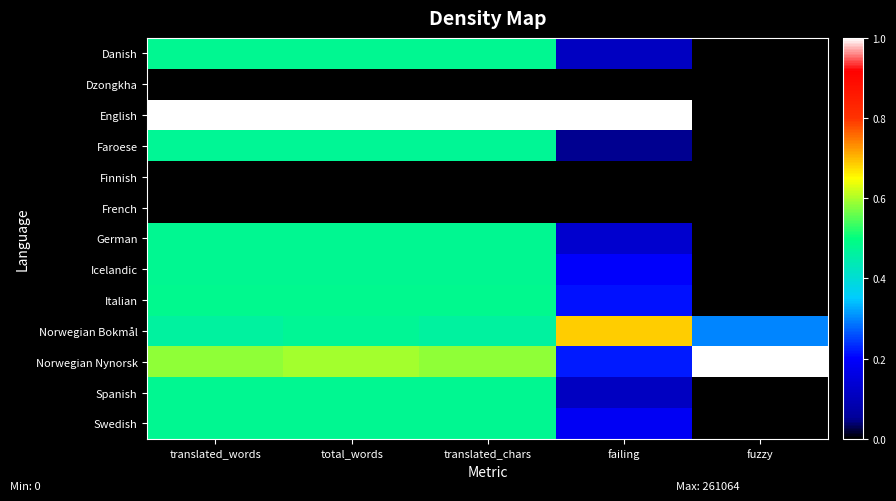

Reading right to left, transcribe all the data shown in this chart.

Danish: fuzzy=0.0	failing=0.1	translated_chars=0.5	total_words=0.5	translated_words=0.5
Dzongkha: fuzzy=0.0	failing=0.0	translated_chars=0.0	total_words=0.0	translated_words=0.0
English: fuzzy=0.0	failing=1.0	translated_chars=1.0	total_words=1.0	translated_words=1.0
Faroese: fuzzy=0.0	failing=0.0	translated_chars=0.5	total_words=0.5	translated_words=0.5
Finnish: fuzzy=0.0	failing=0.0	translated_chars=0.0	total_words=0.0	translated_words=0.0
French: fuzzy=0.0	failing=0.0	translated_chars=0.0	total_words=0.0	translated_words=0.0
German: fuzzy=0.0	failing=0.1	translated_chars=0.5	total_words=0.5	translated_words=0.5
Icelandic: fuzzy=0.0	failing=0.2	translated_chars=0.5	total_words=0.5	translated_words=0.5
Italian: fuzzy=0.0	failing=0.2	translated_chars=0.5	total_words=0.5	translated_words=0.5
Norwegian Bokmål: fuzzy=0.3	failing=0.7	translated_chars=0.5	total_words=0.5	translated_words=0.5
Norwegian Nynorsk: fuzzy=1.0	failing=0.2	translated_chars=0.6	total_words=0.6	translated_words=0.6
Spanish: fuzzy=0.0	failing=0.1	translated_chars=0.5	total_words=0.5	translated_words=0.5
Swedish: fuzzy=0.0	failing=0.2	translated_chars=0.5	total_words=0.5	translated_words=0.5